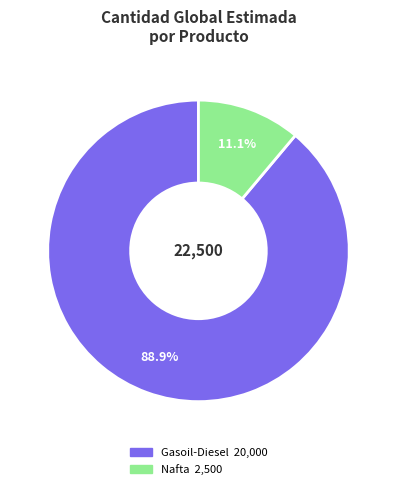

To the nearest percent, what is the average slice percentage?

50%